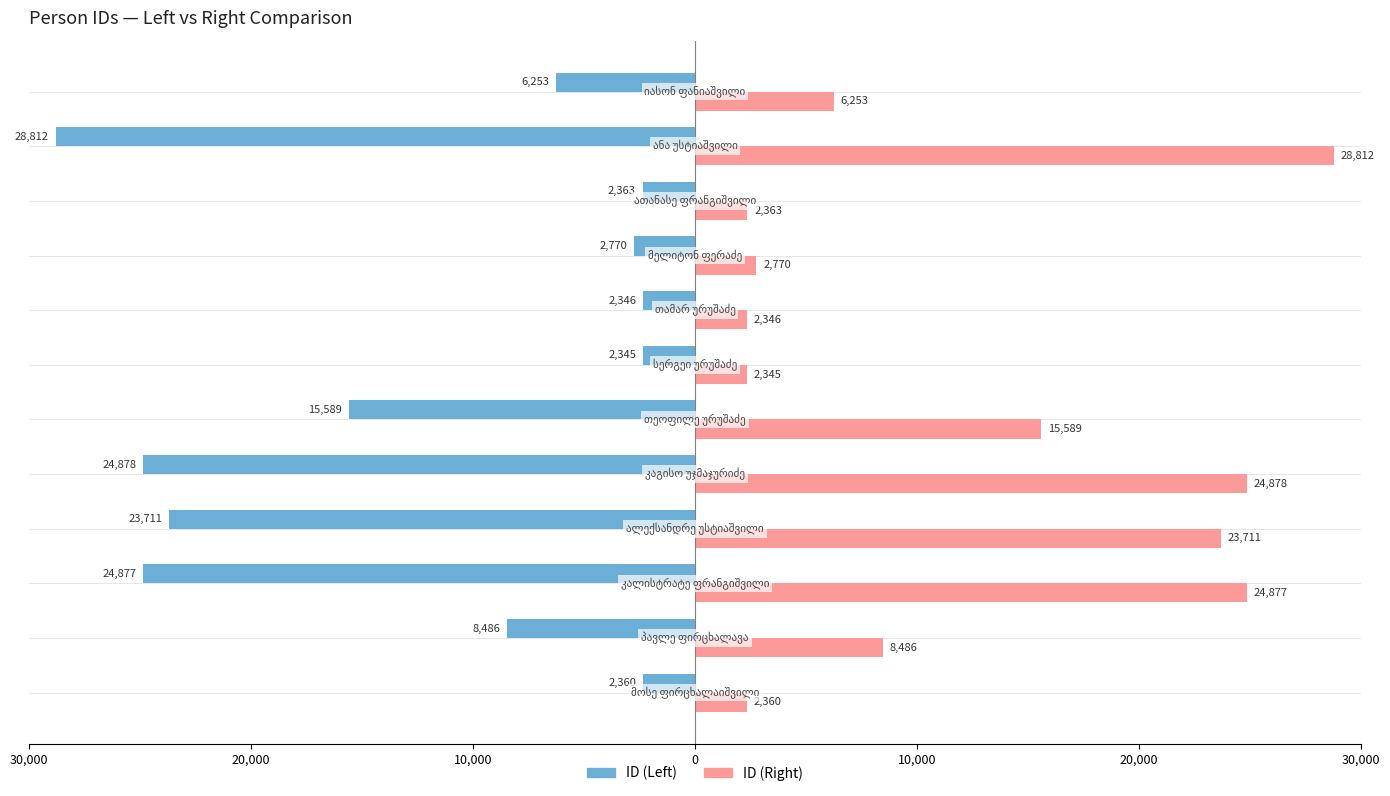

What are all the series names shown in the legend?

ID (Left), ID (Right)